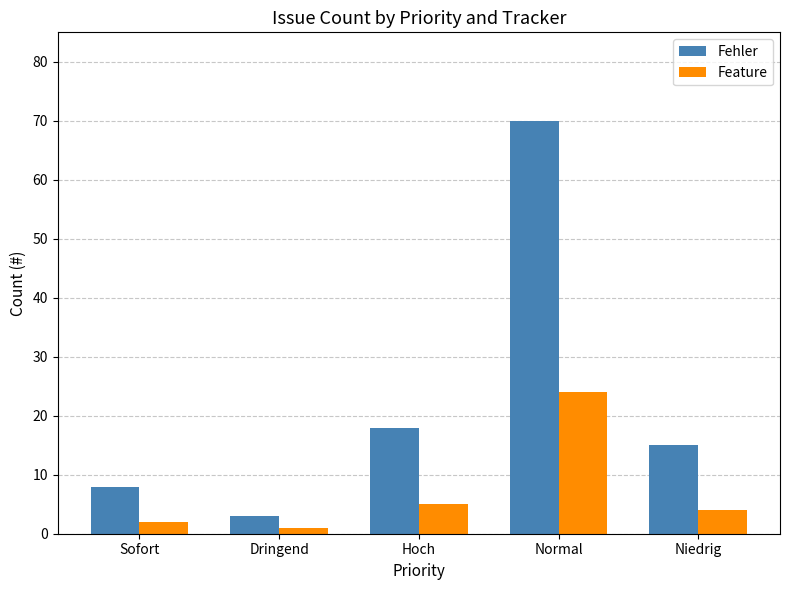

What is the average value of the Fehler series?

23